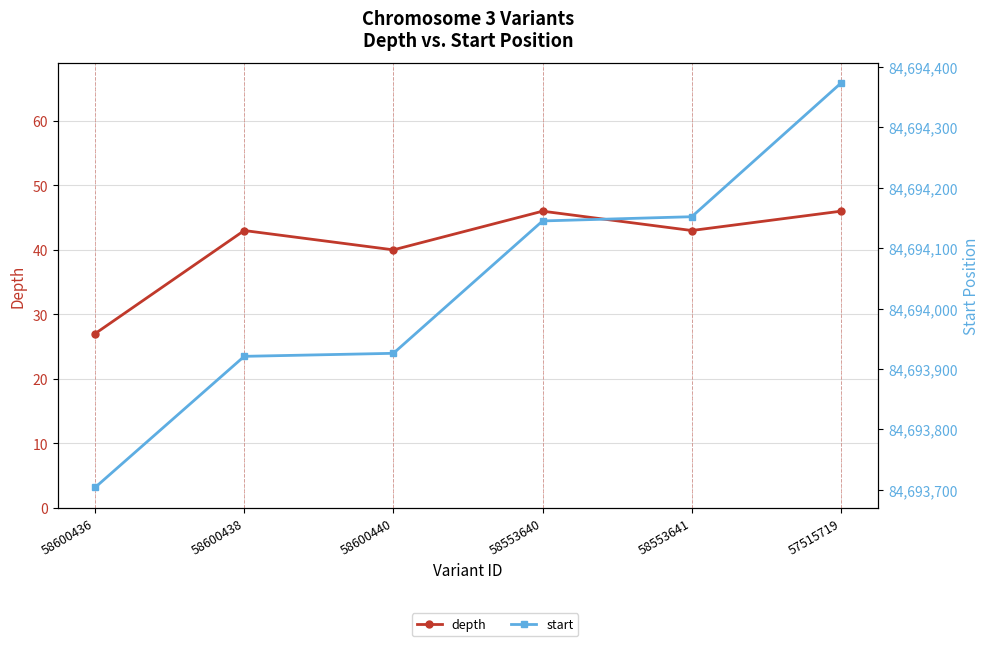

What is the total value across all series at 58600436?

84693731